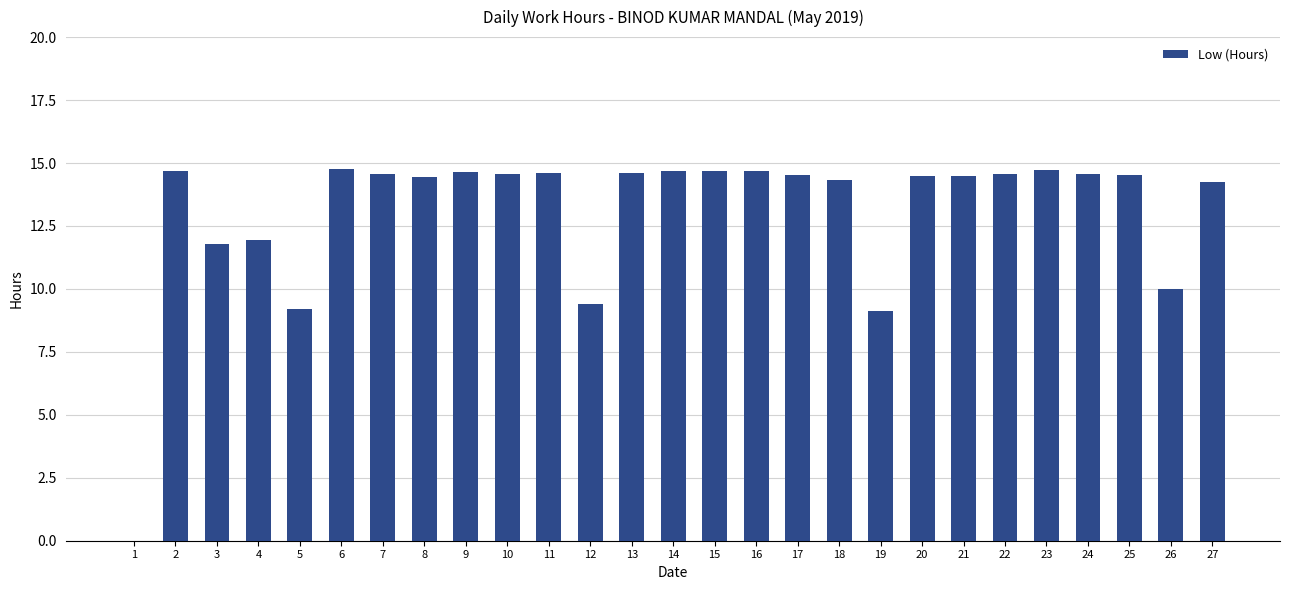

What is the sum of the values at 11 and 22?

29.2